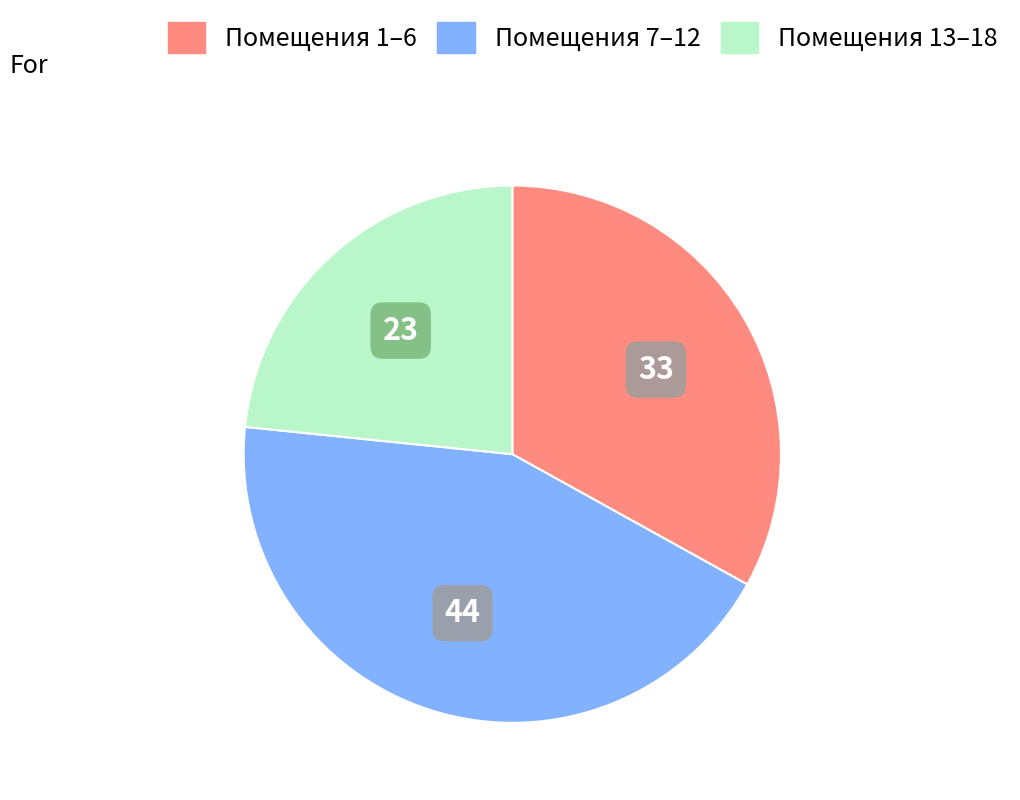

Is there a majority slice in this chart?

No